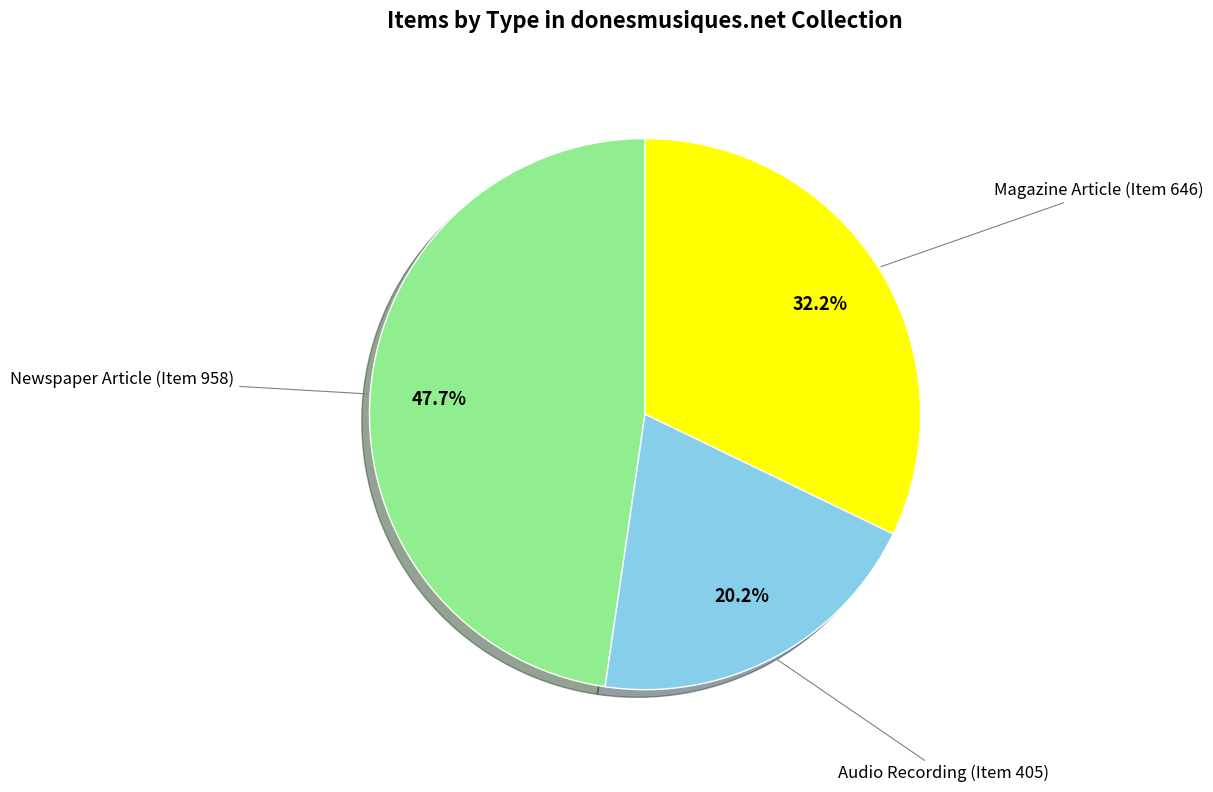

Between Magazine Article (Item 646) and Newspaper Article (Item 958), which is larger?

Newspaper Article (Item 958)